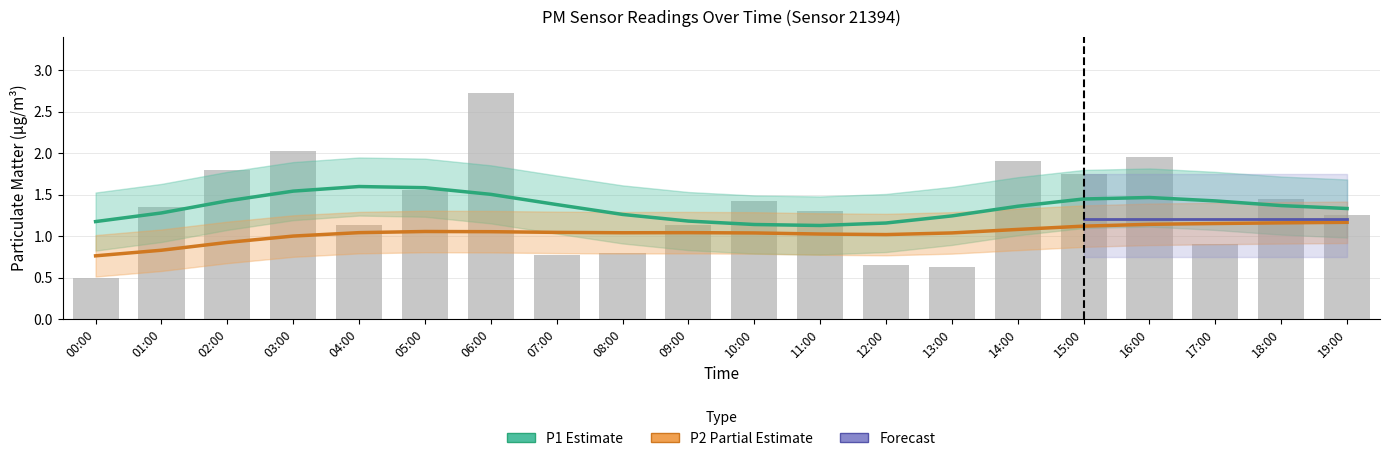

Does the chart contain any negative values?

No